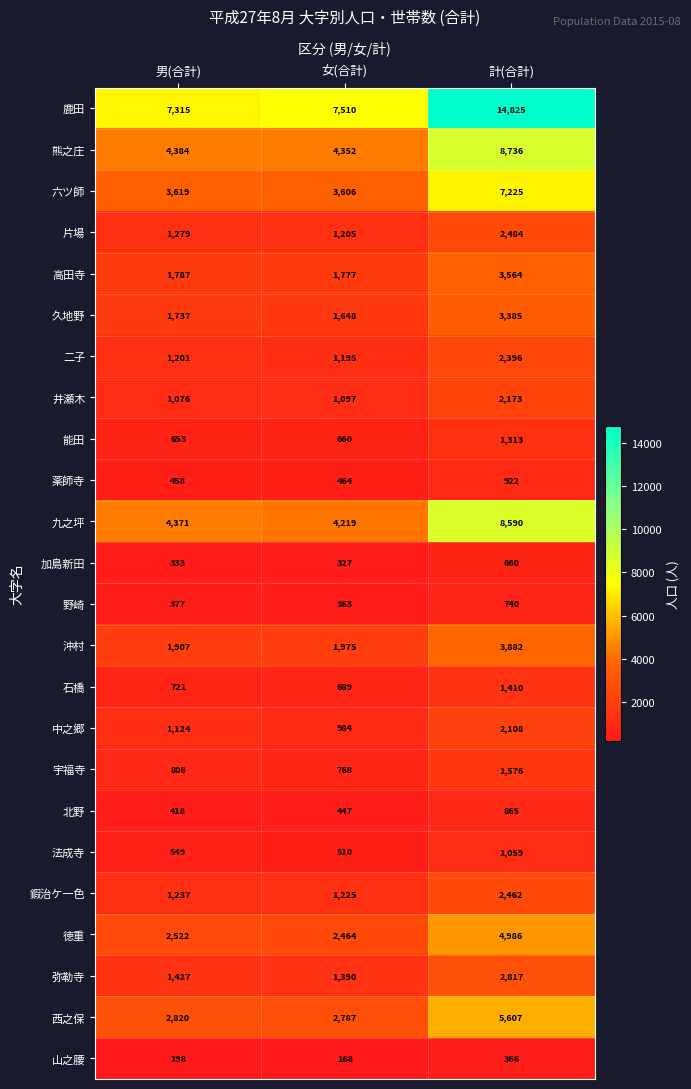

Which series has the largest total across all categories?

鹿田